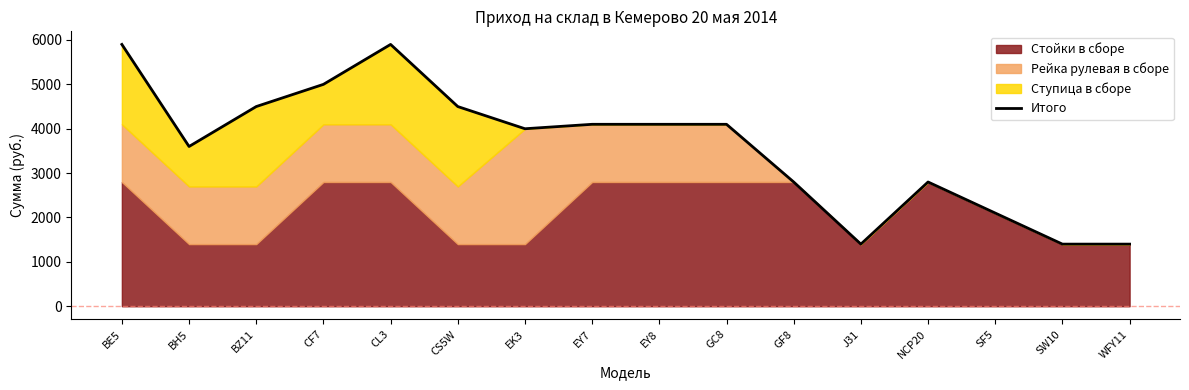

Which category has the highest value across all series?

BE5